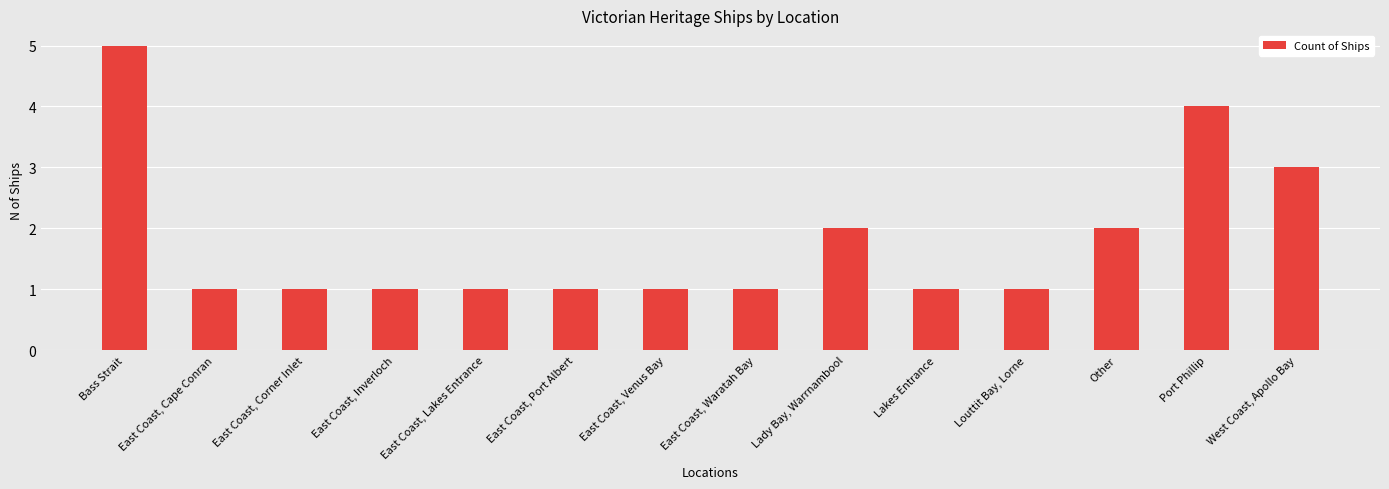

True or false: the data shows 6 at Port Phillip.

False